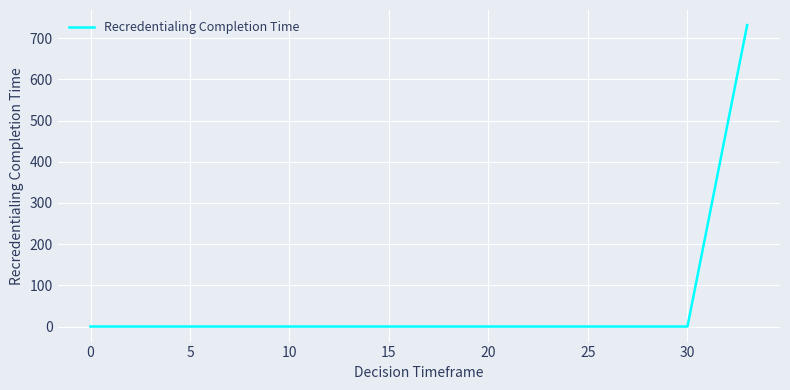

What is the difference between the maximum and second lowest values?

732